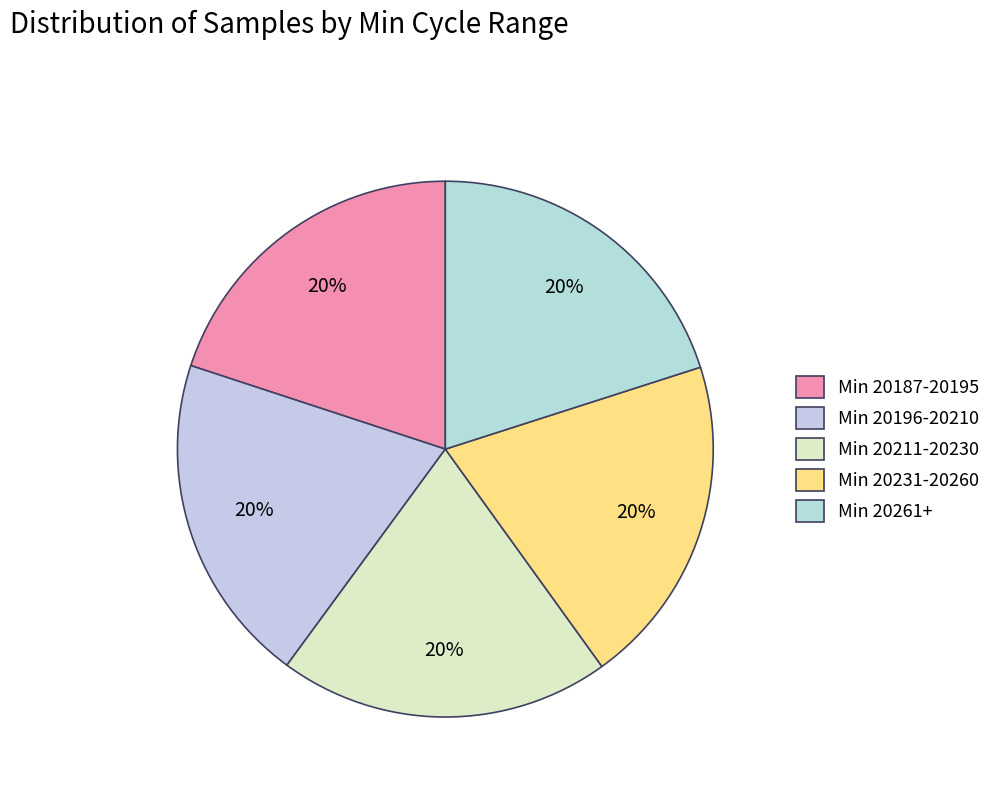

How many slices are in this pie chart?

5